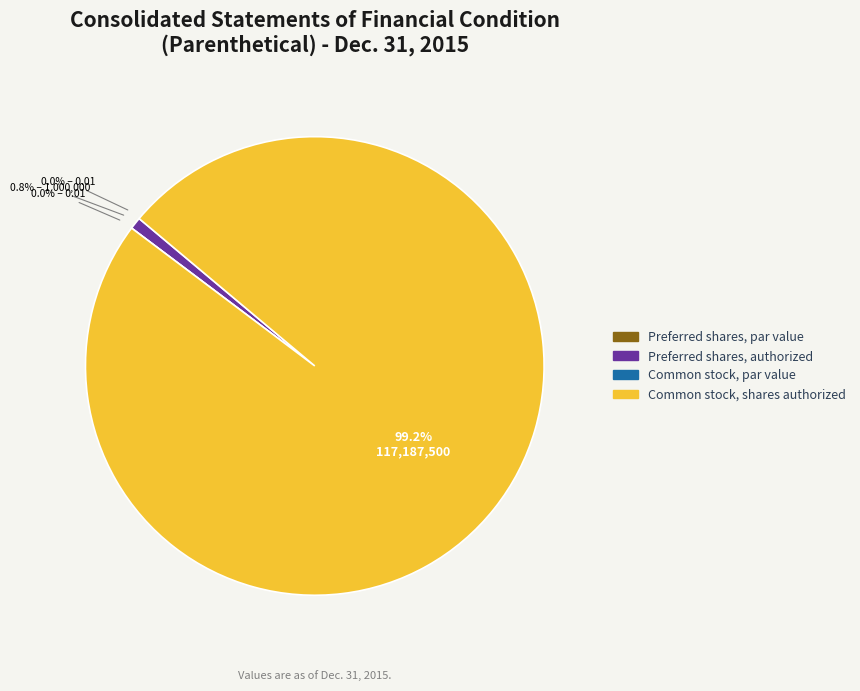

Count the number of slices in the pie.

4